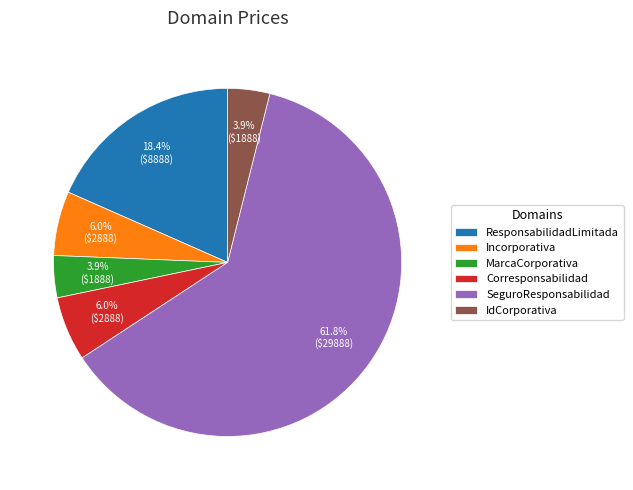

How many slices are in this pie chart?

6